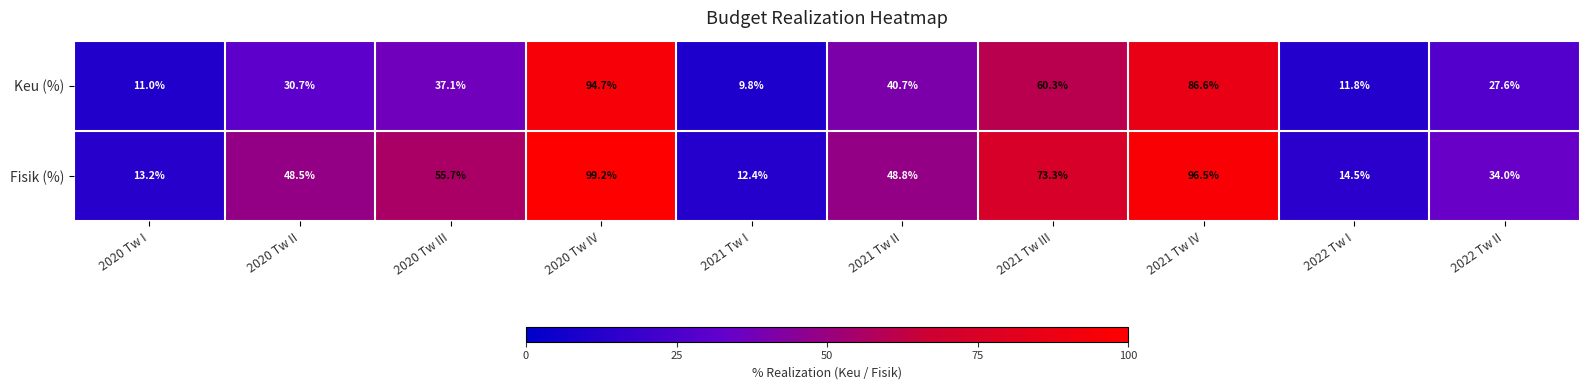

Which series has the largest total across all categories?

Fisik (%)